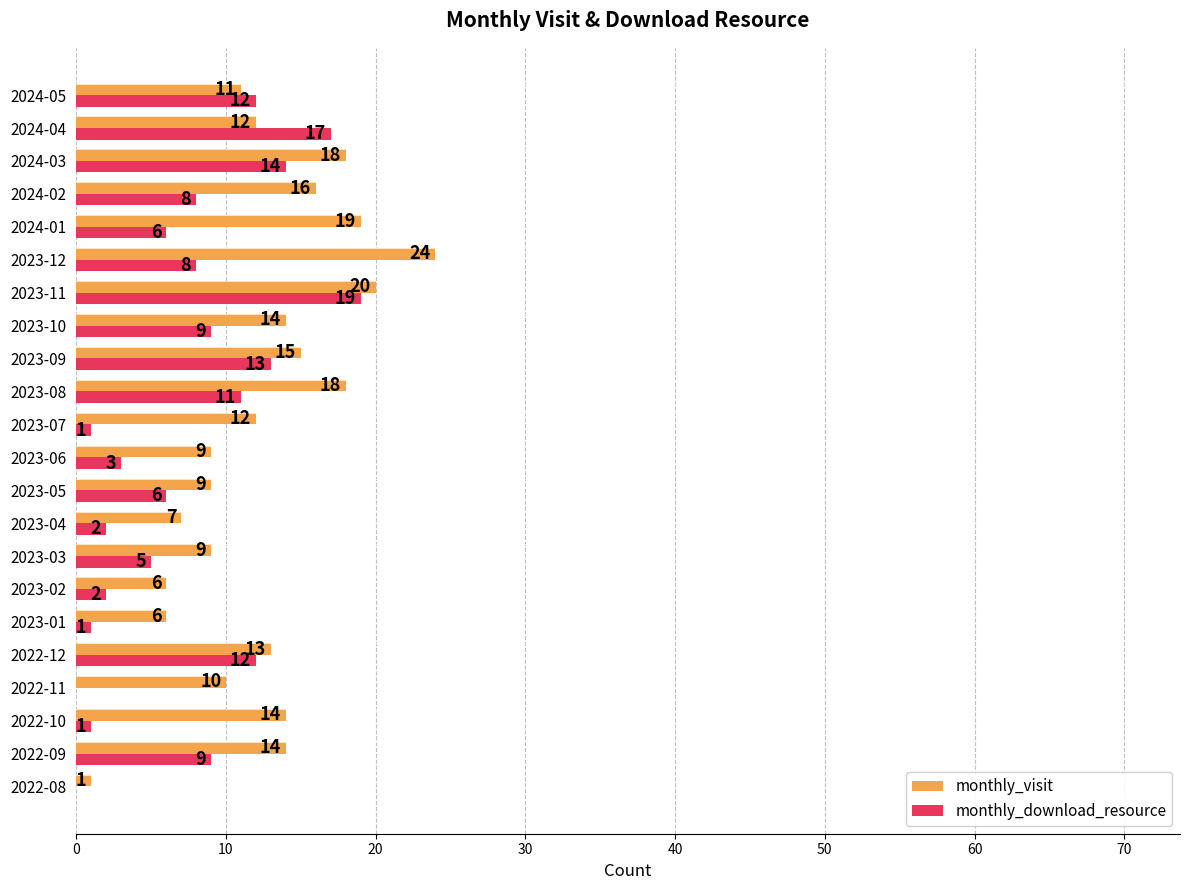

At which category is the sum across all series the highest?

2023-11